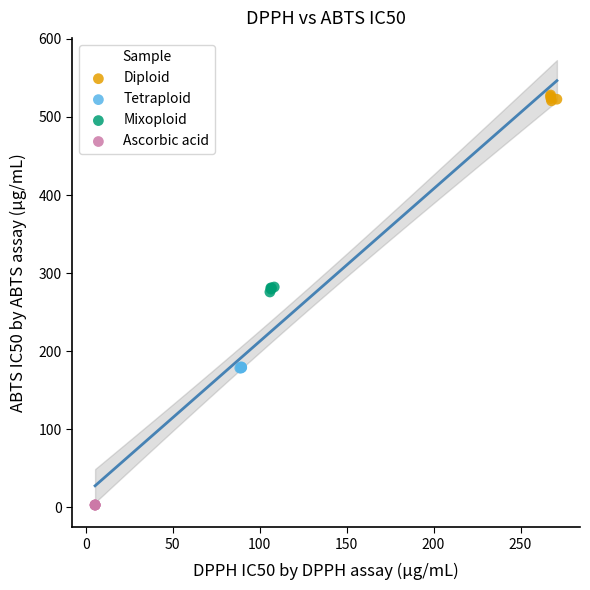

What are all the series names shown in the legend?

Diploid, Tetraploid, Mixoploid, Ascorbic acid